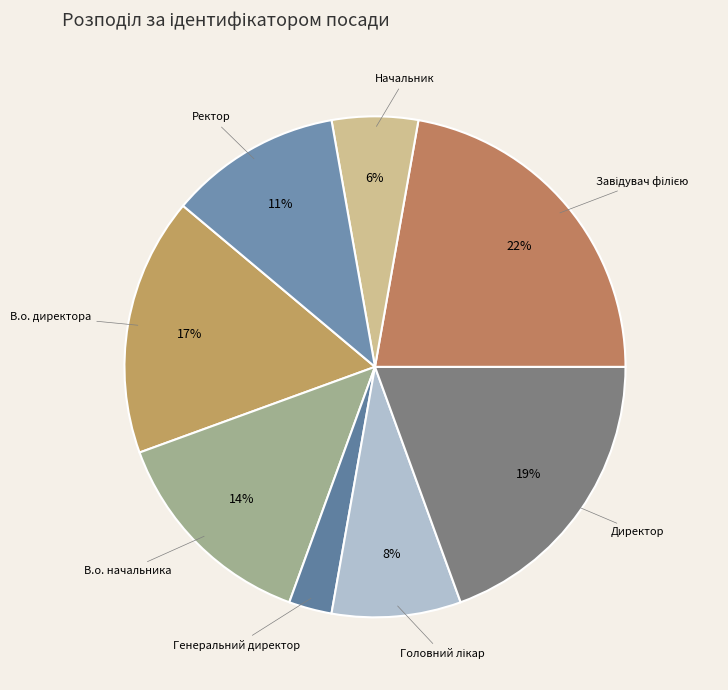

How many segments does this pie chart have?

8